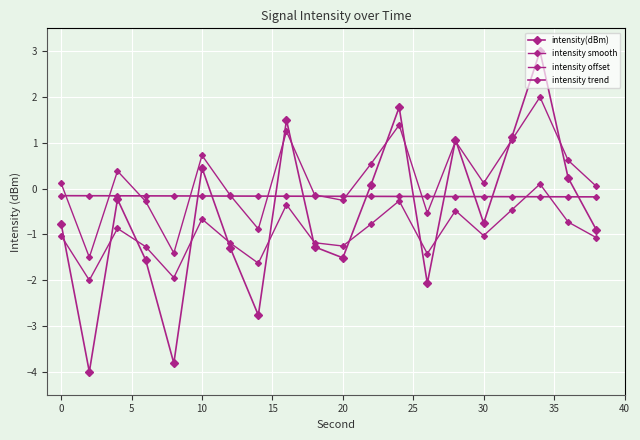

Count the number of data series in this chart.

4